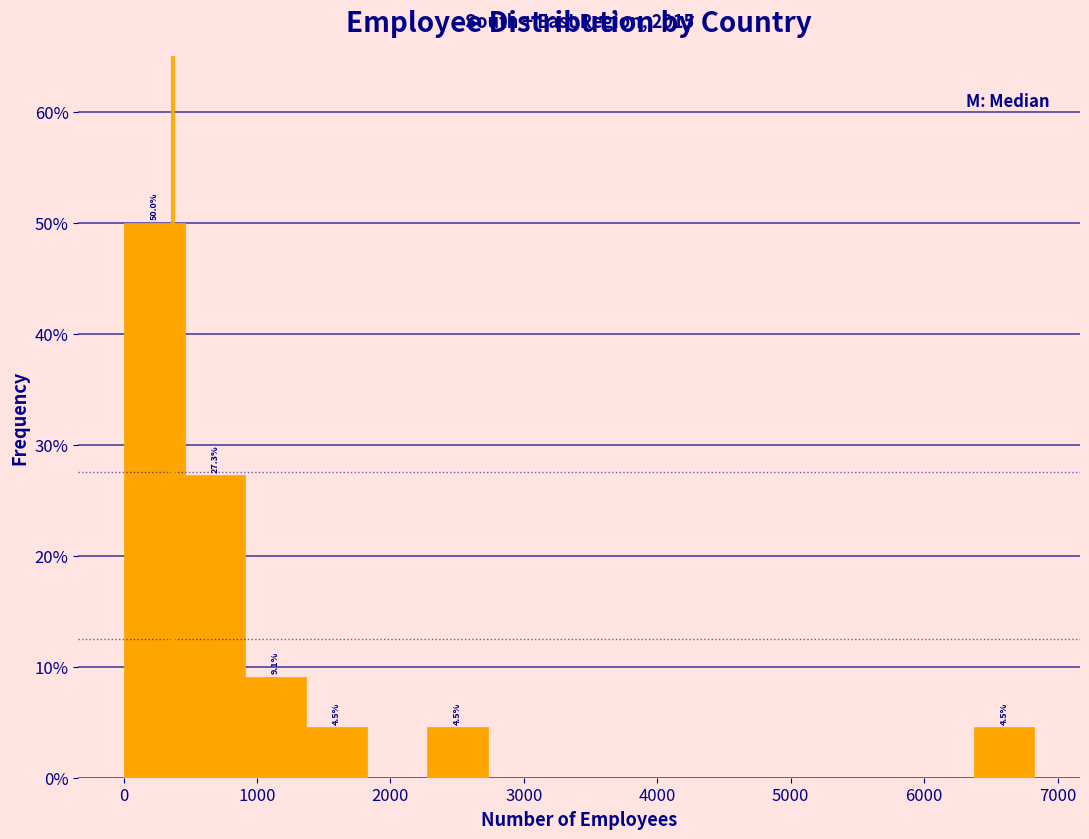

Over which range of the x-axis is the bar tallest?

0 to 500